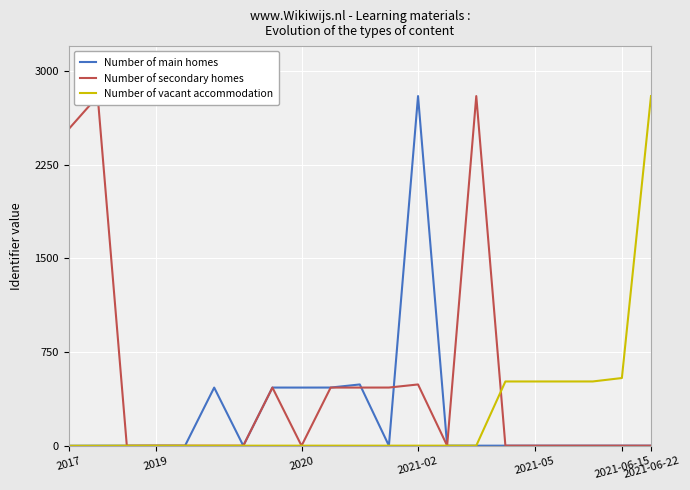

Does the chart have visible grid lines?

Yes